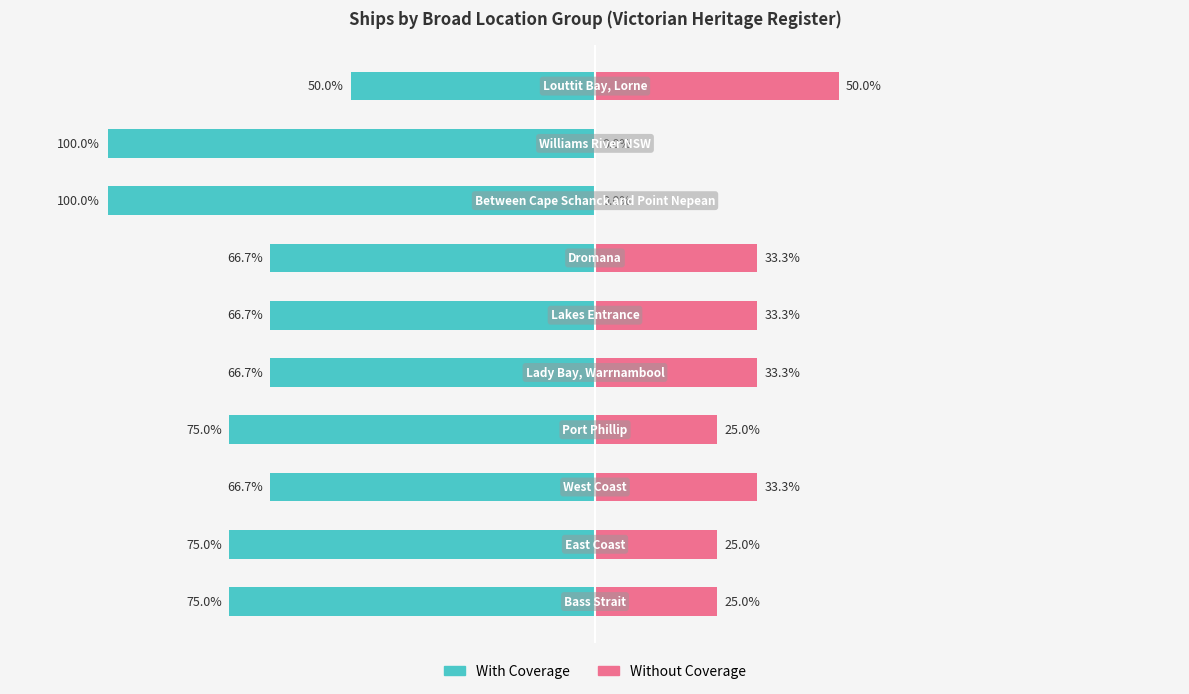

The Without Coverage series shows 50.4 at 5. True or false?

False